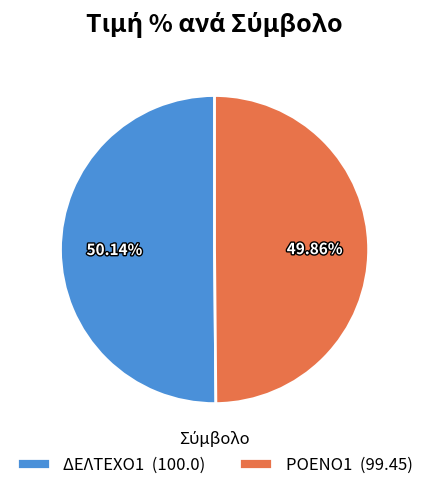

Approximately how many times larger is the value at ΔΕΛΤΕΧΟ1 compared to ΡΟΕΝΟ1?

1.0